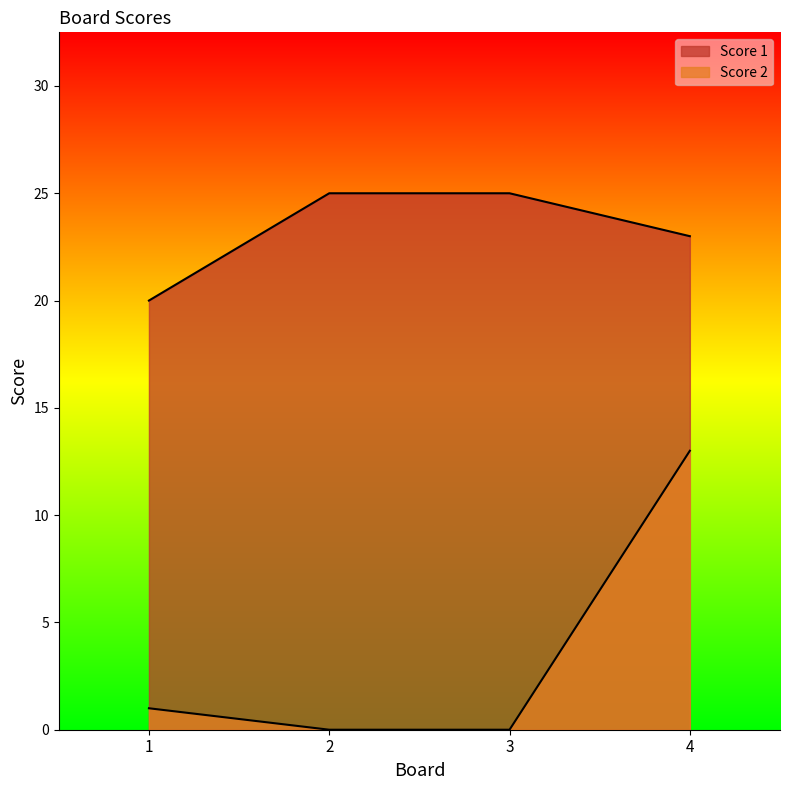

True or false: Score 2 has a value of 1 at 1.

True